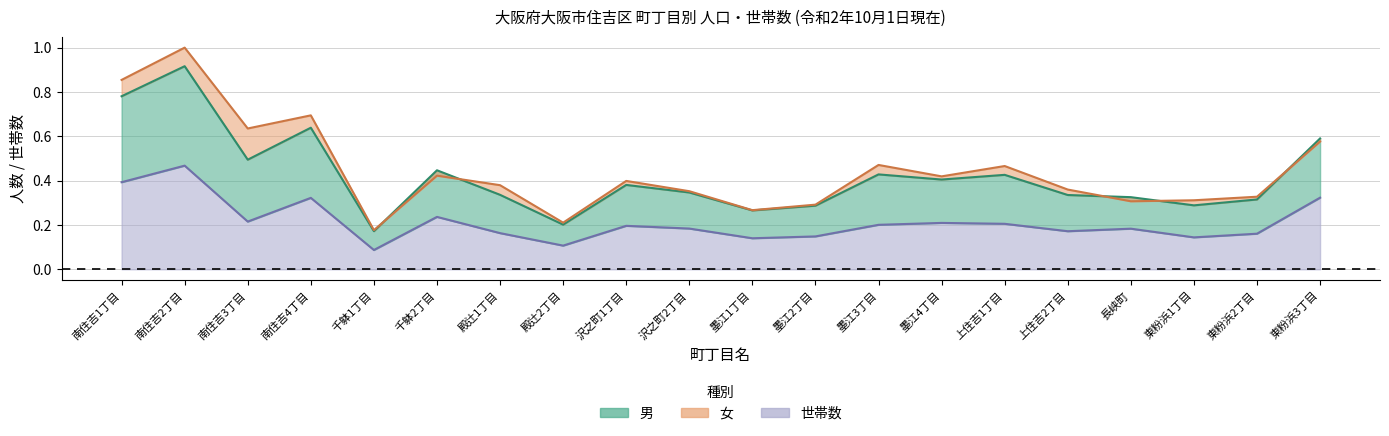

What is the spread (max minus min) of values at 上住吉1丁目?

0.3